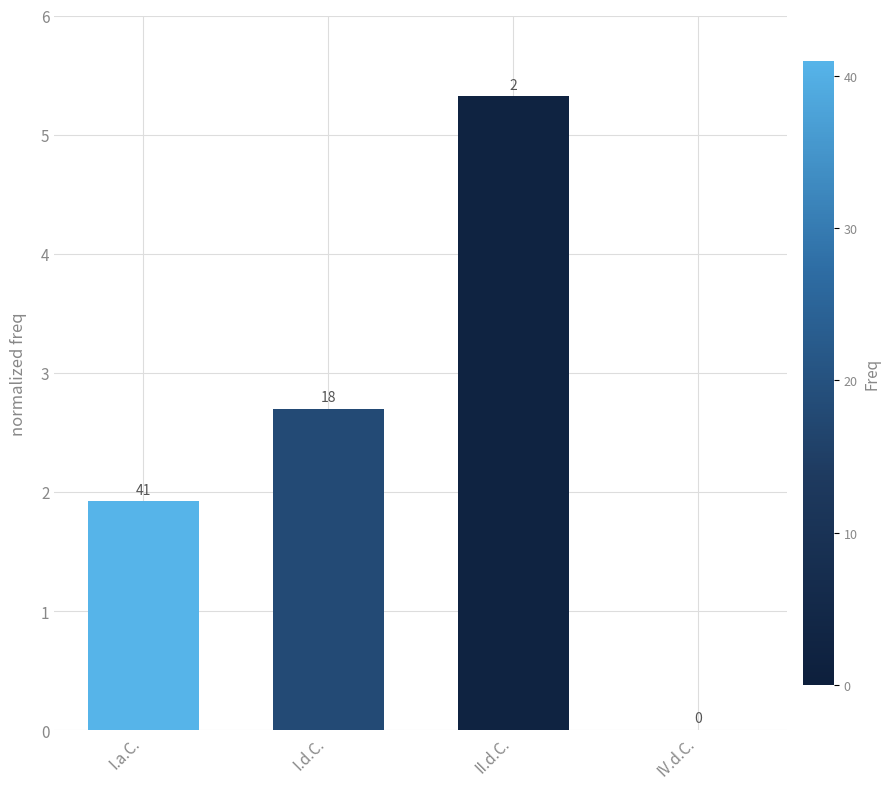

What is the difference between the values at II.d.C. and I.a.C.?

3.4